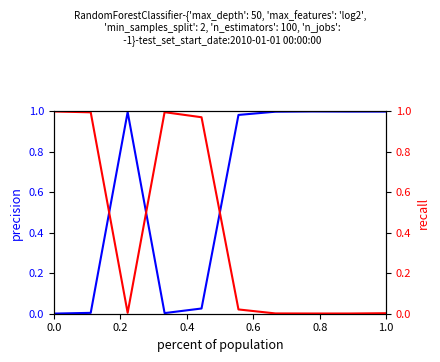

Reading left to right, transcribe all the data shown in this chart.

precision: 0.0	0.0	1.0	0.0	0.0	1.0	1.0	1.0	1.0	1.0
recall: 1.0	1.0	0.0	1.0	1.0	0.0	0.0	0.0	0.0	0.0